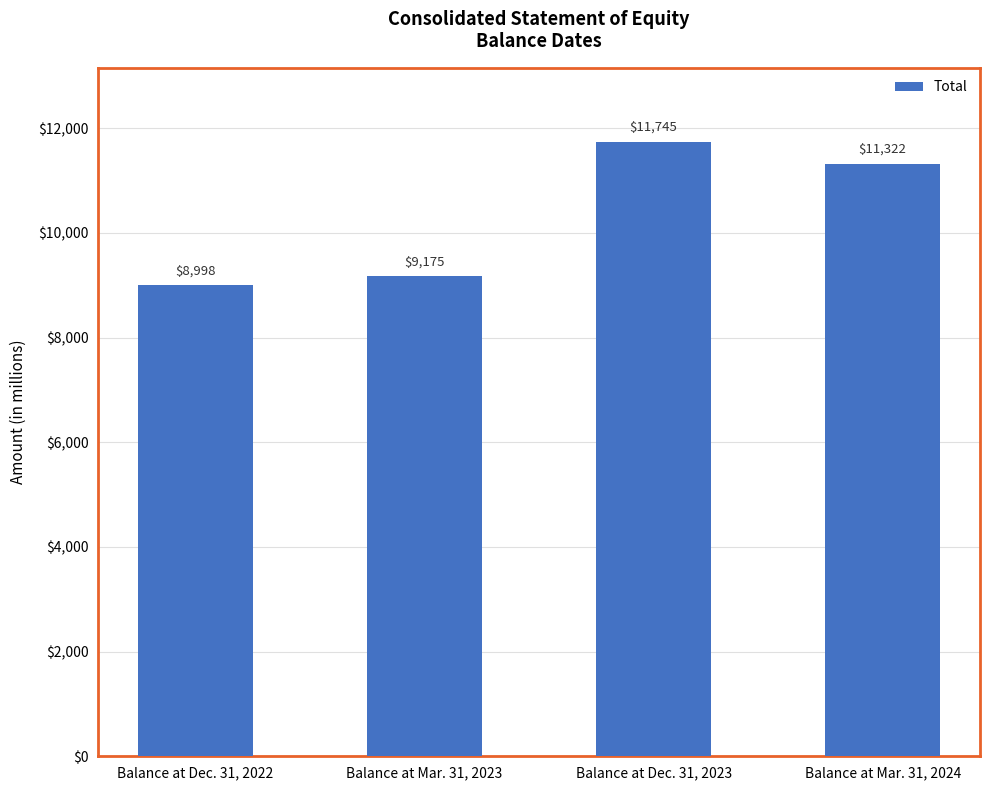

Where does the data first go above 11322?

Balance at Dec. 31, 2023